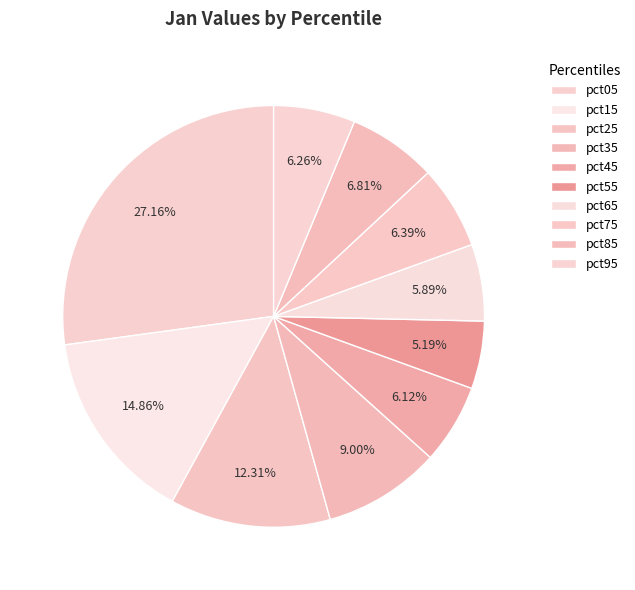

How many slices are in this pie chart?

10